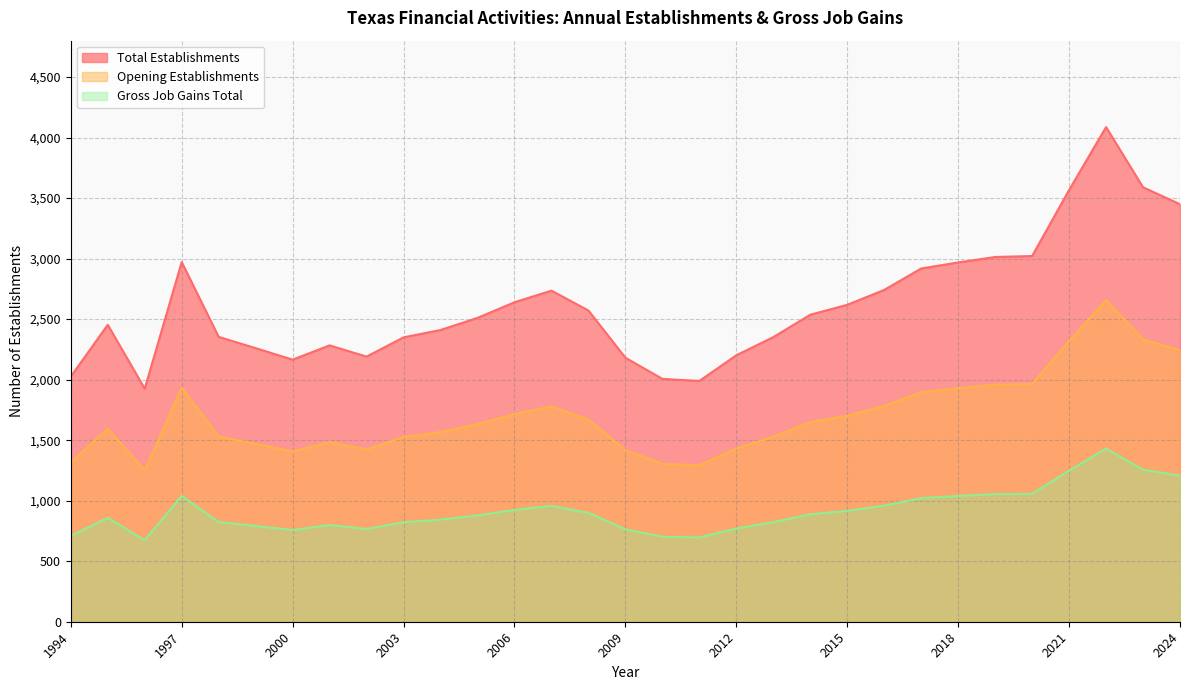

At which category does Total Establishments reach its first local valley?

1996